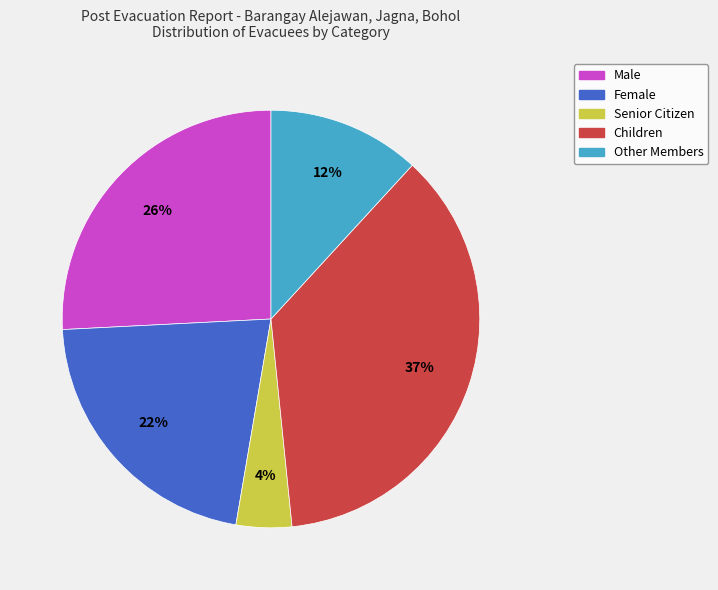

To the nearest percent, what percentage of the pie is Other Members?

12%